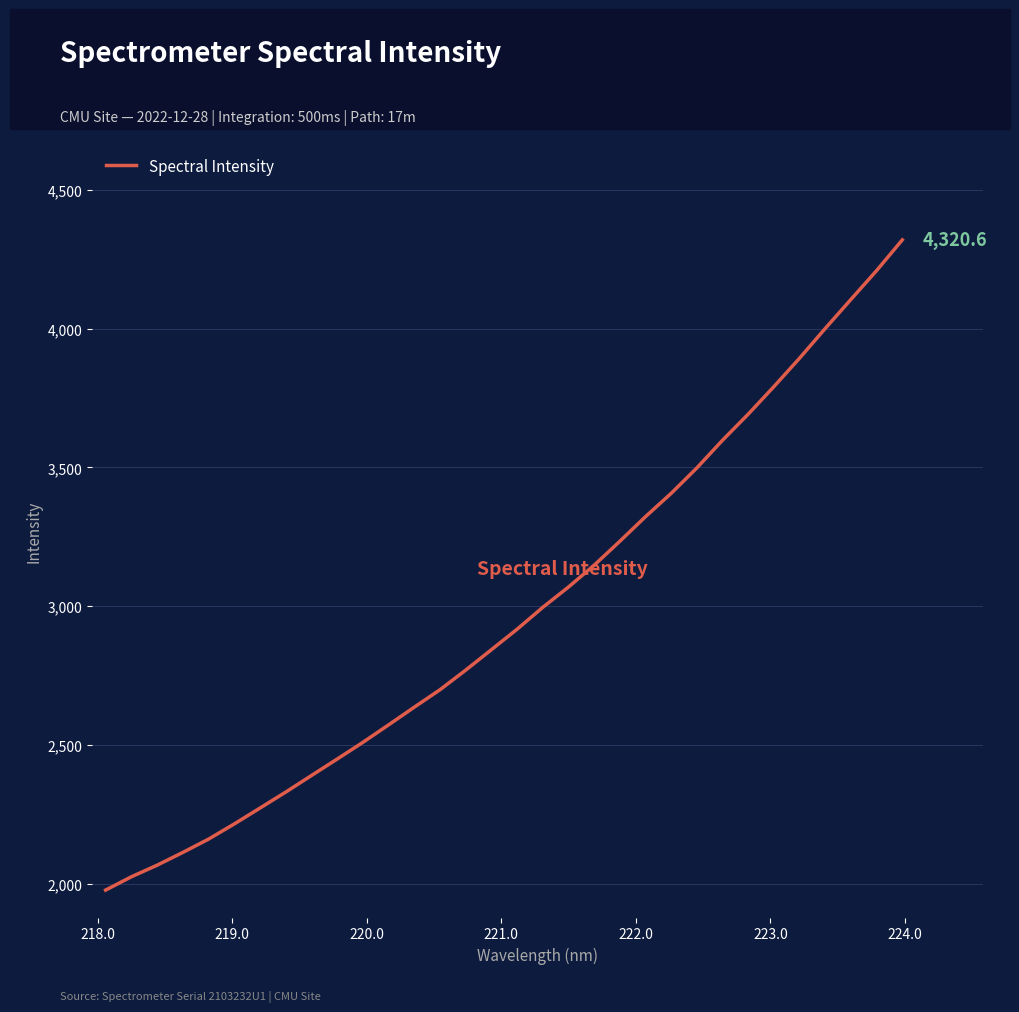

What is the minimum value shown in the chart?

1976.2